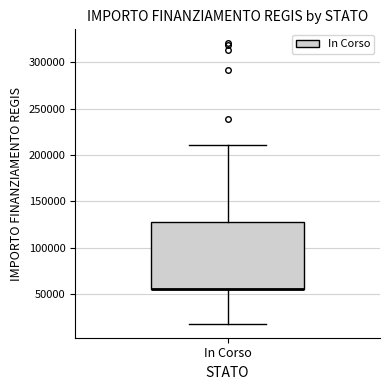

Read this box plot against the y-axis: the position of the median line, the range covered by the box, and the ends of both whiskers. The values are not printed on the chart, so give them approximately, as read against the axis.

median 55000 (drawn on the box's lower edge), box 55000 to 130000, whiskers 20000 to 210000